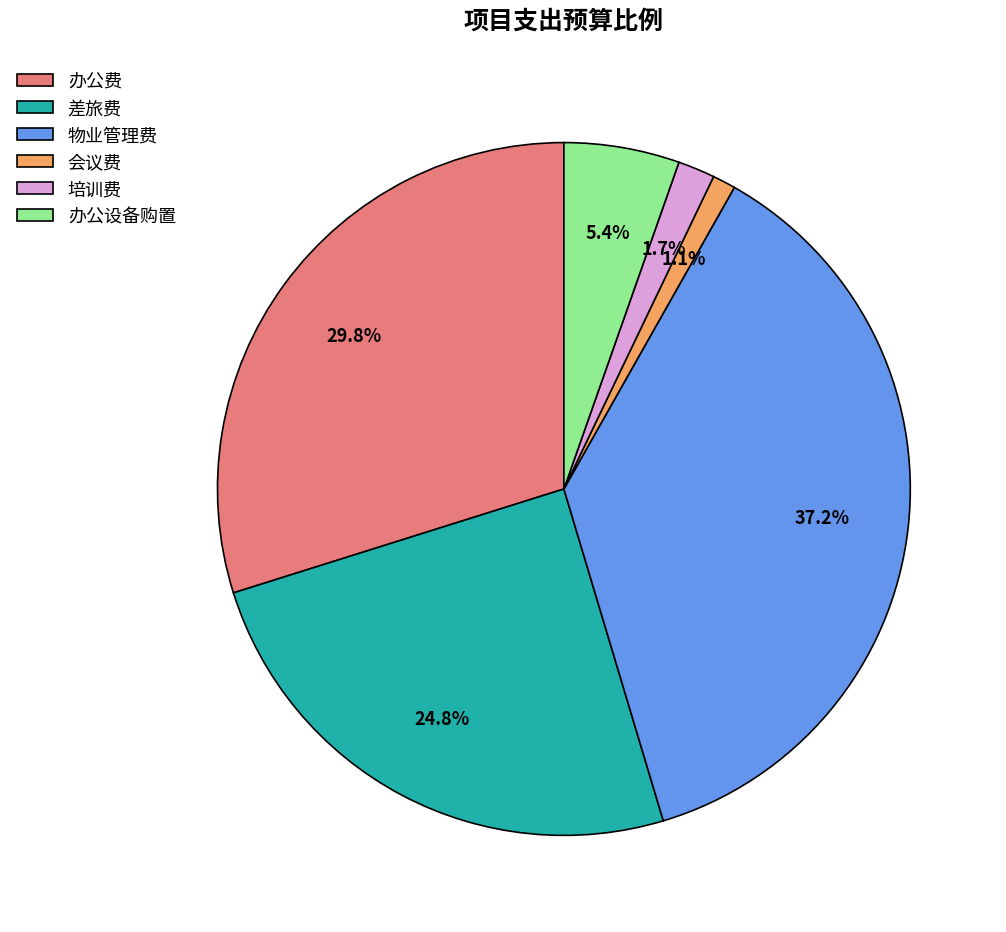

What is the largest slice in the pie chart?

物业管理费